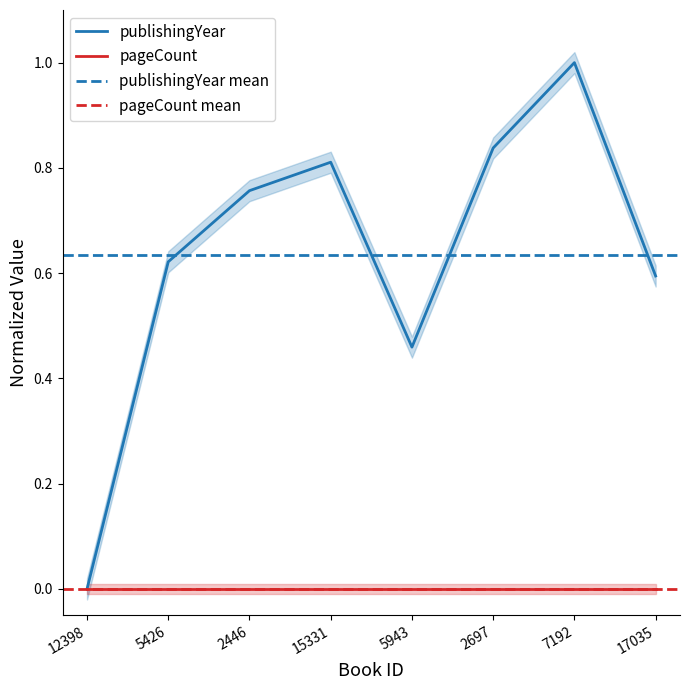

Which label corresponds to the largest value in the chart?

7192